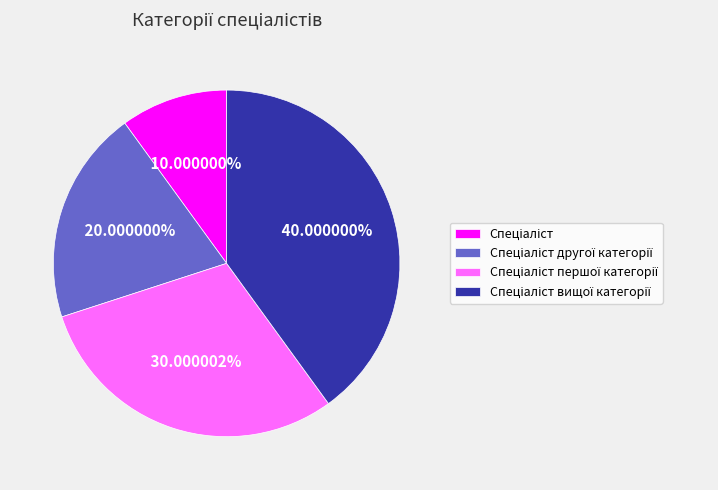

How many segments does this pie chart have?

4